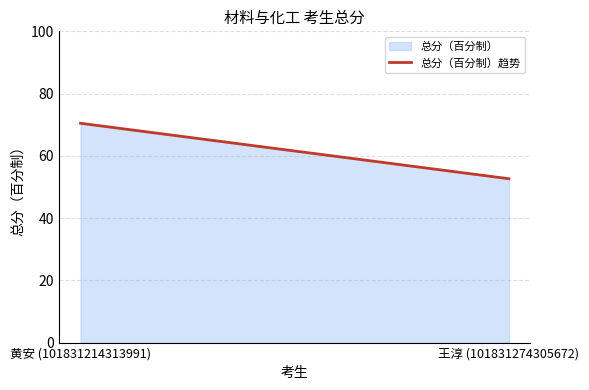

What is the label of the 2nd point from the left?

王淳 (101831274305672)